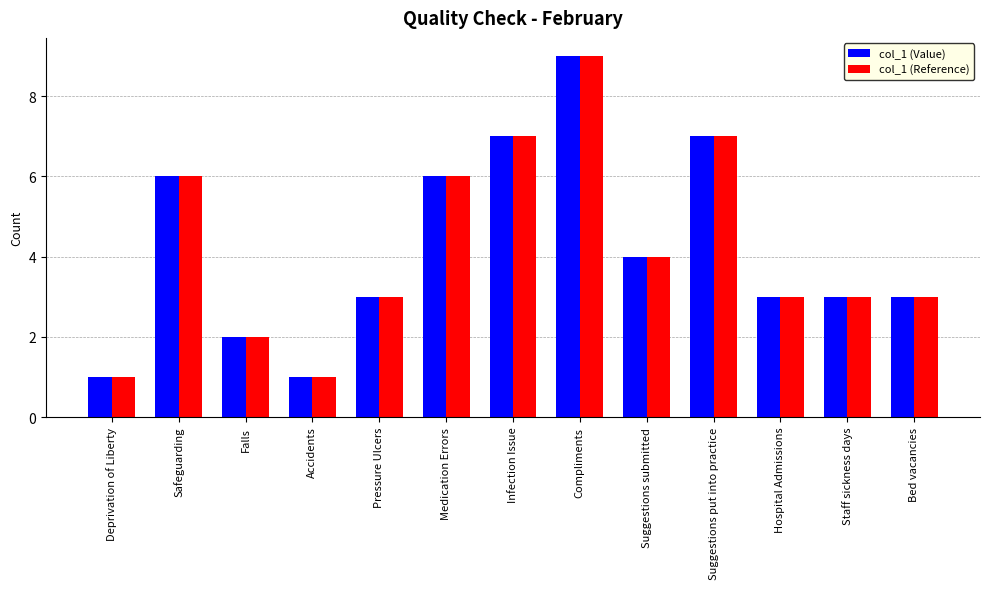

At which label does col_1 (Reference) reach its peak?

Compliments